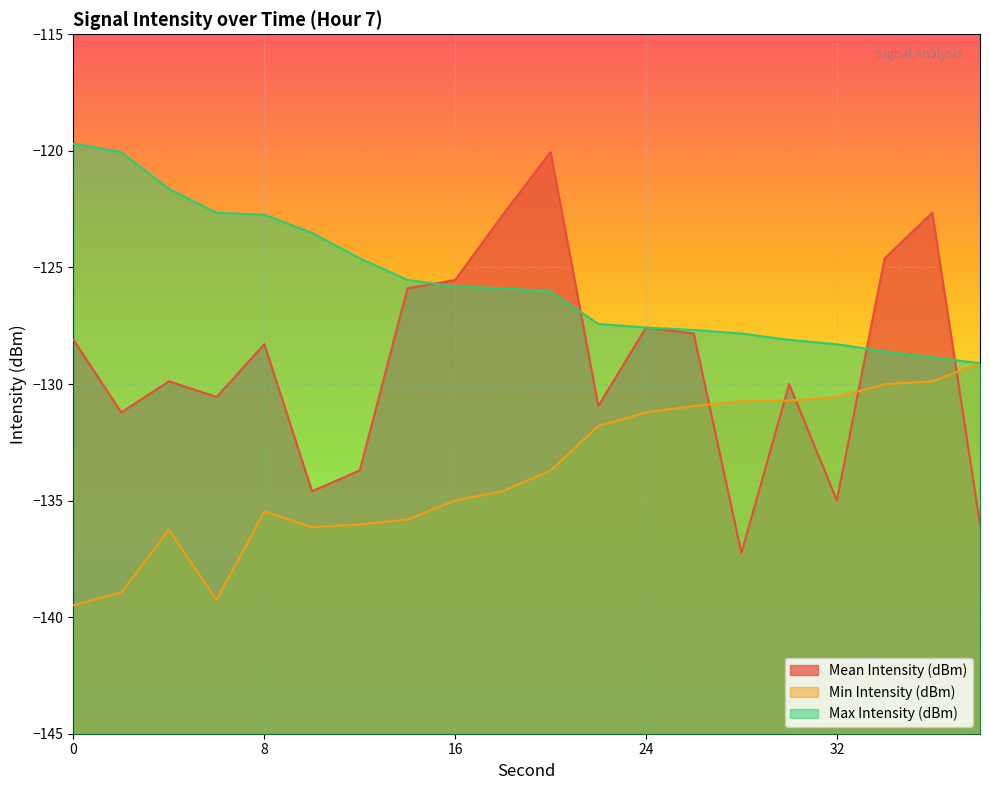

Which series has the largest total across all categories?

Max Intensity (dBm)